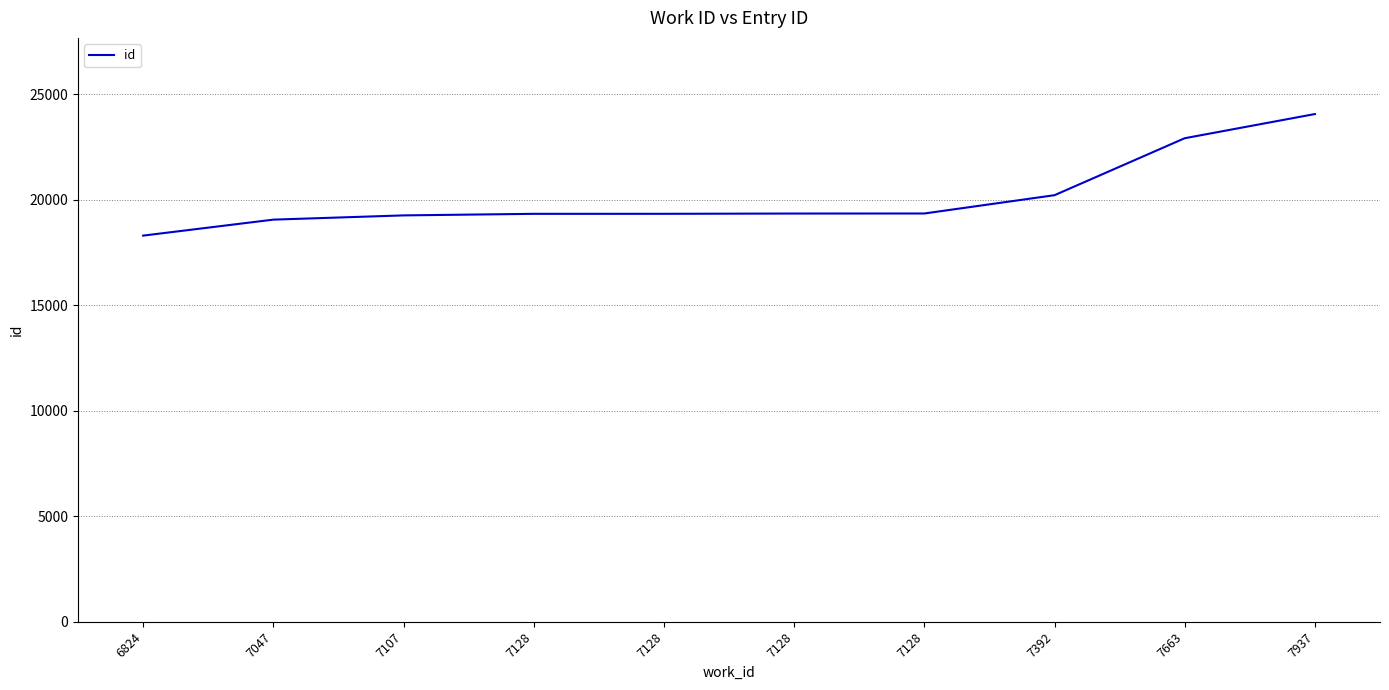

What is the difference between the values at 7392 and 7128?

869